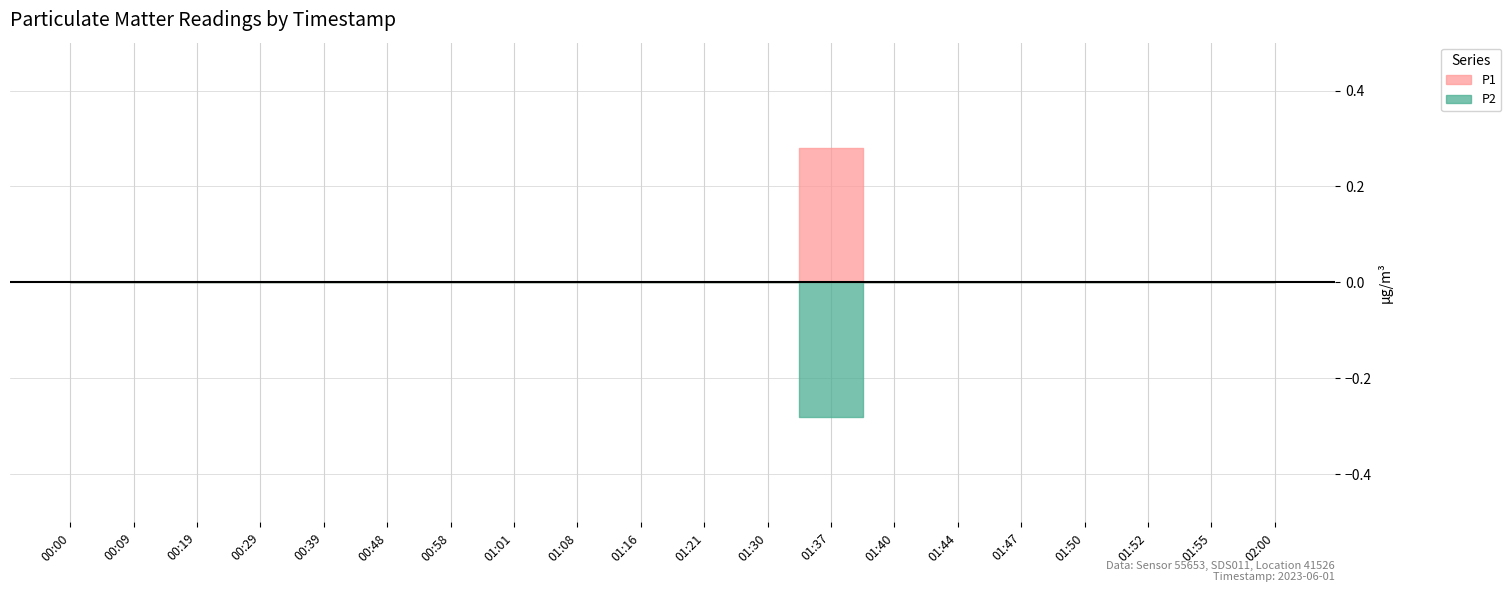

How many data points in P1 are above 0?

1